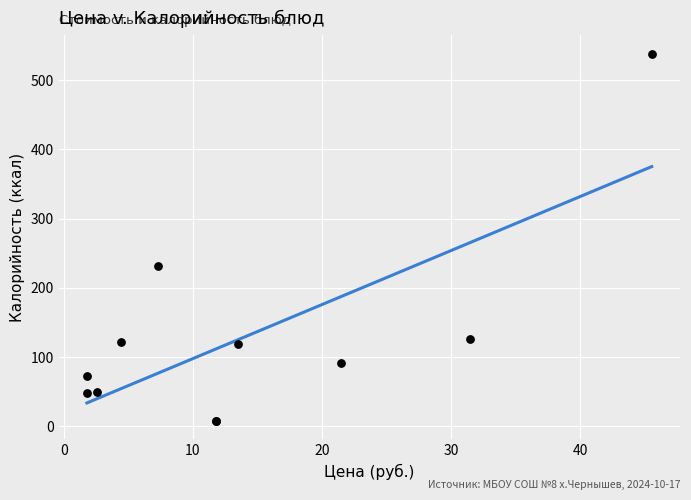

What Y value in the scatter plot is closest to 272?

231.8